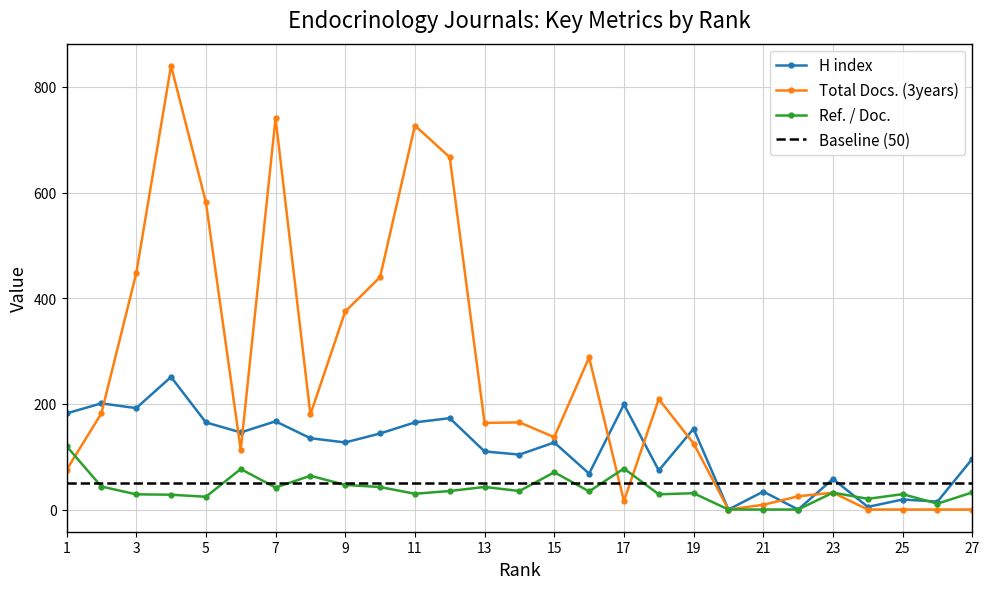

True or false: Ref. / Doc. and Total Docs. (3years) intersect in this chart.

True